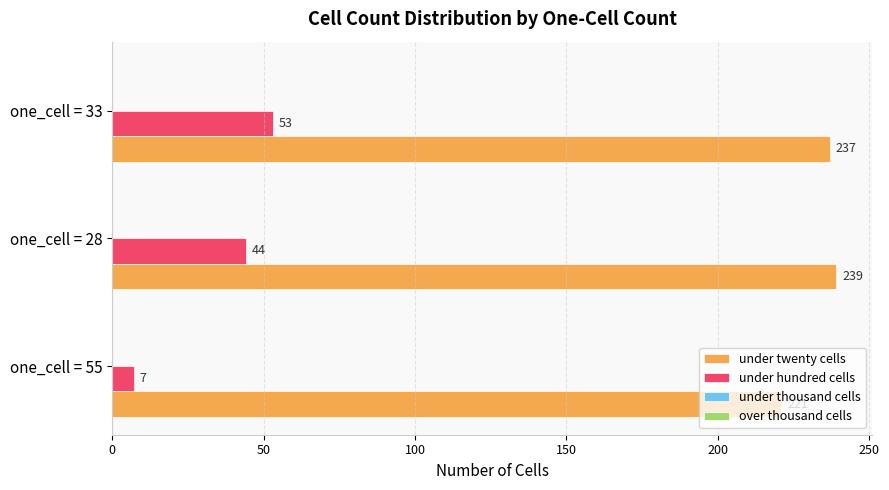

What is the difference between the maximum and minimum values in the under hundred cells series?

46